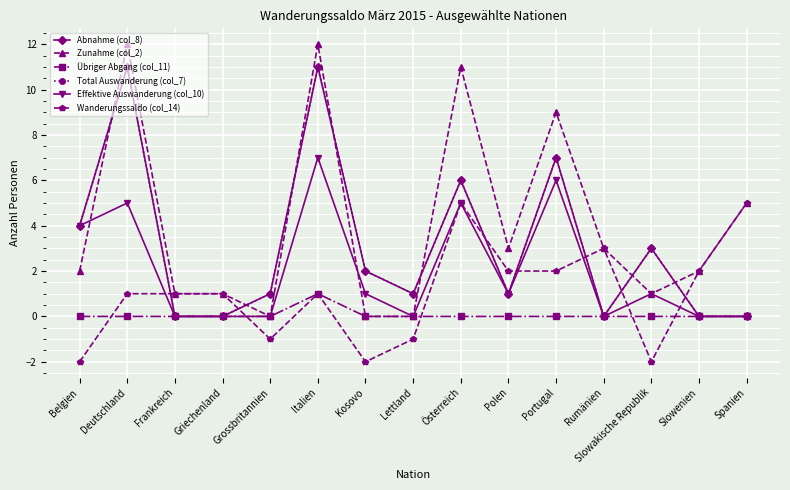

Does the chart have visible grid lines?

Yes